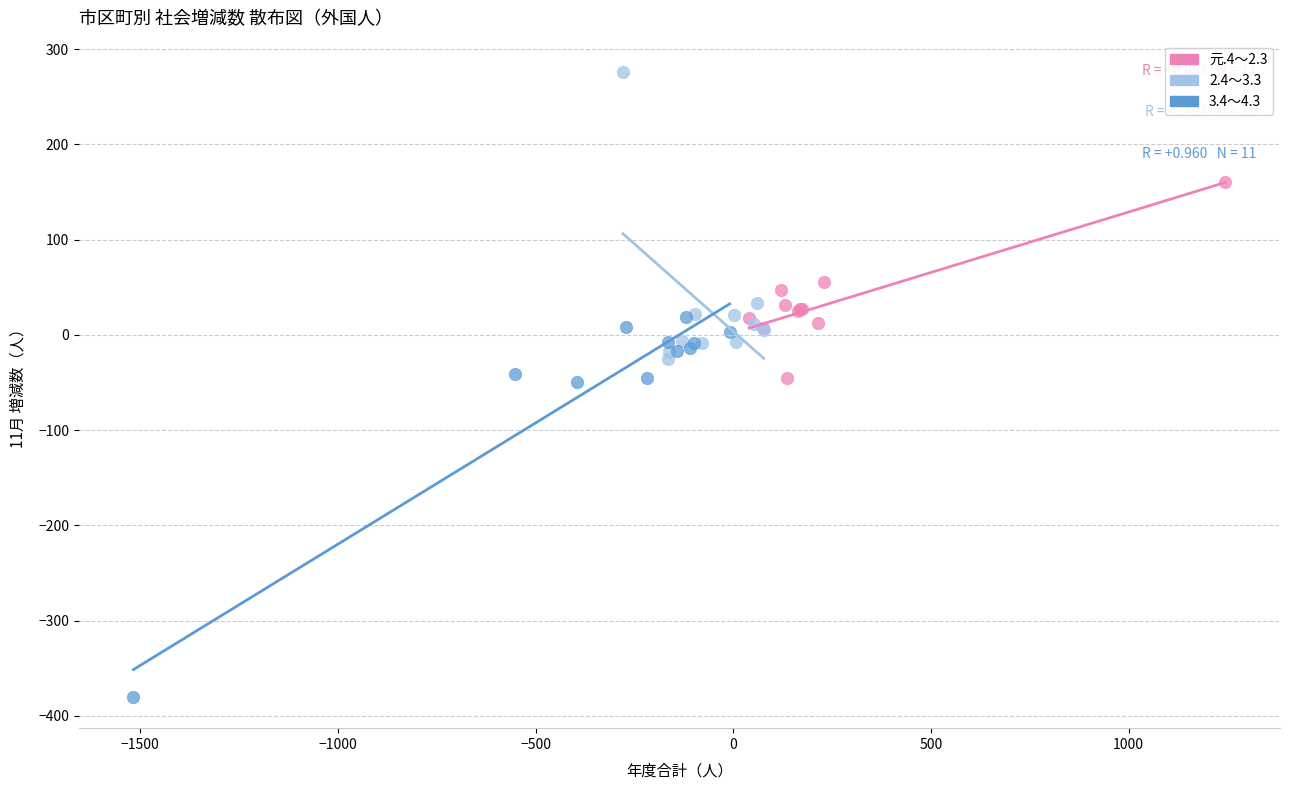

What are all the series names shown in the legend?

元.4～2.3, 2.4～3.3, 3.4～4.3